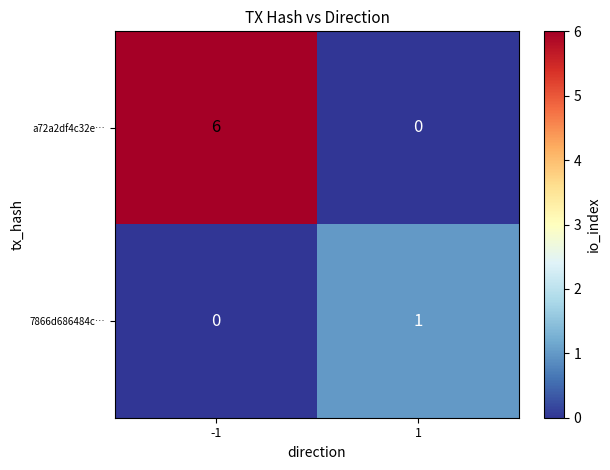

Which series has the largest range (max minus min)?

a72a2df4c32e…